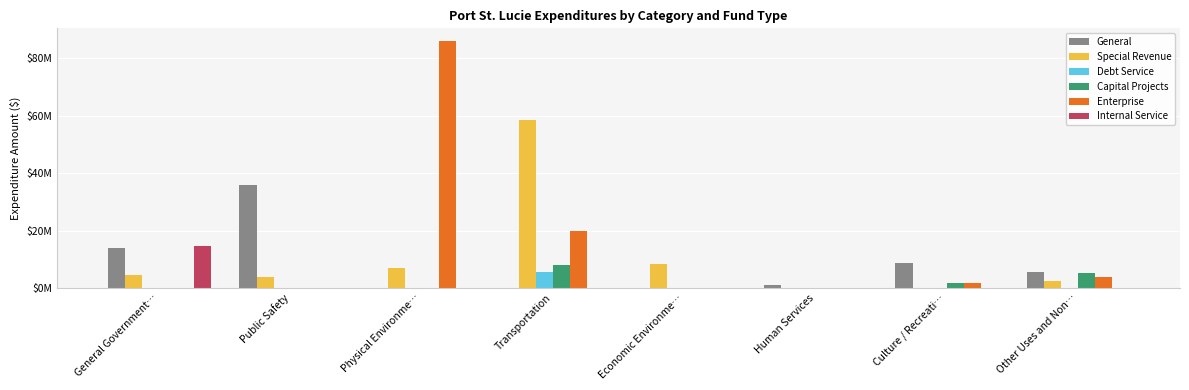

Does the chart contain stacked bars?

No